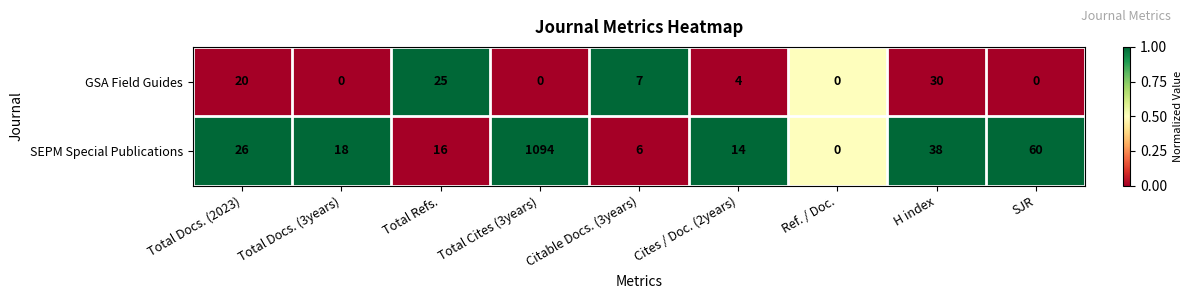

At which category does the chart reach its peak across all series?

Total Cites (3years)